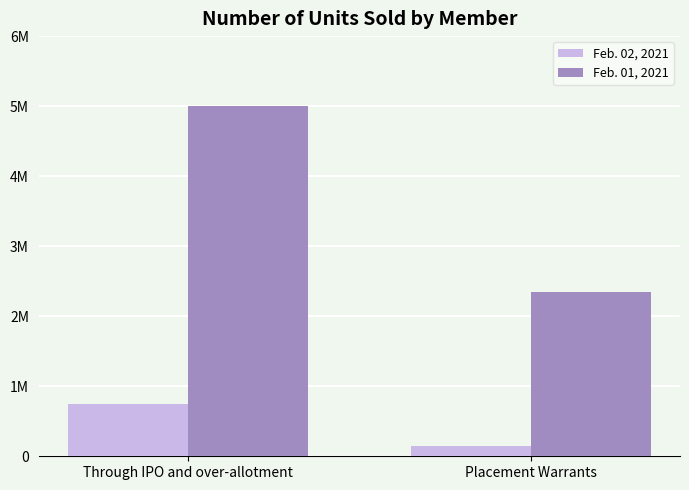

Does the chart contain stacked bars?

No